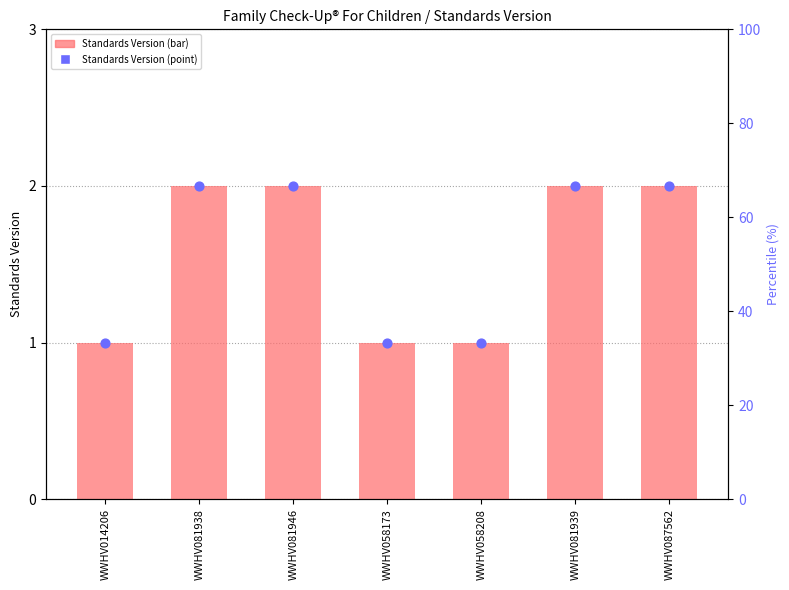

At how many categories does at least one series exceed 1?

4